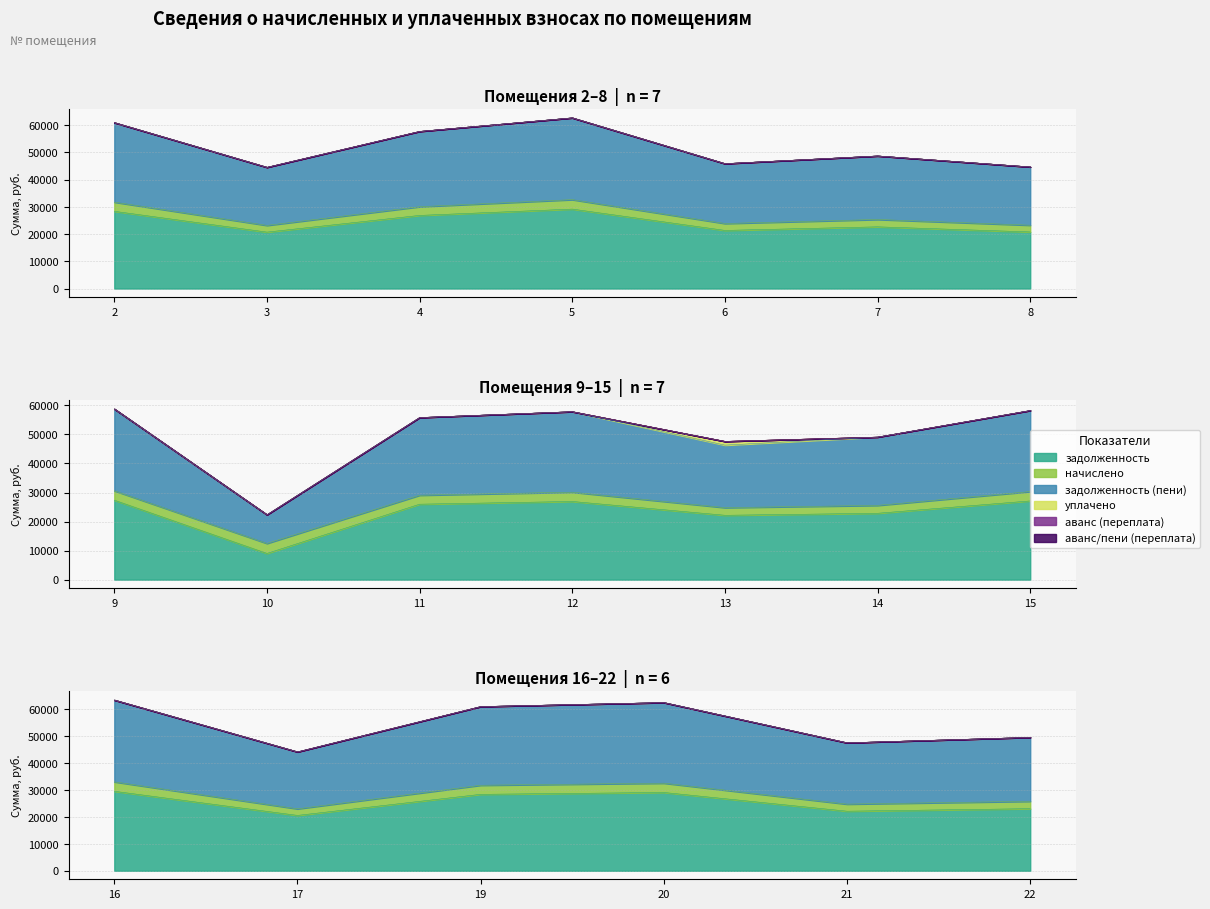

Rank the series by their maximum value, from lowest to highest.

аванс (переплата), аванс/пени (переплата), уплачено, начислено, задолженность, задолженность (пени)